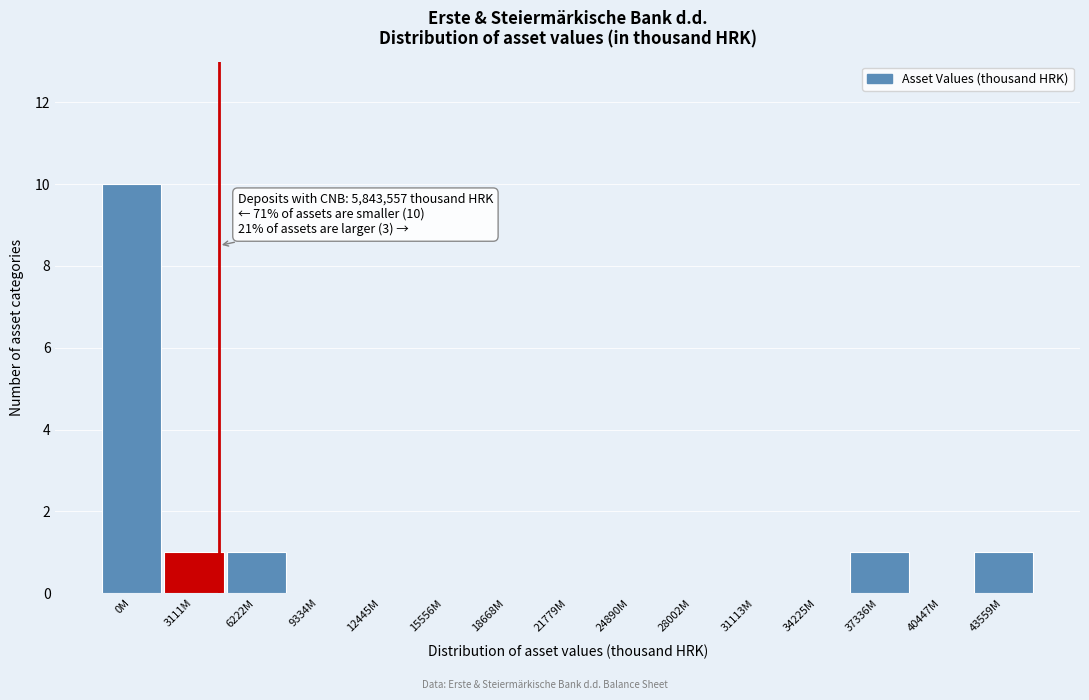

Reading right to left, extract all data points from this chart.

43559M=1	40447M=0	37336M=1	34225M=0	31113M=0	28002M=0	24890M=0	21779M=0	18668M=0	15556M=0	12445M=0	9334M=0	6222M=1	3111M=1	0M=10